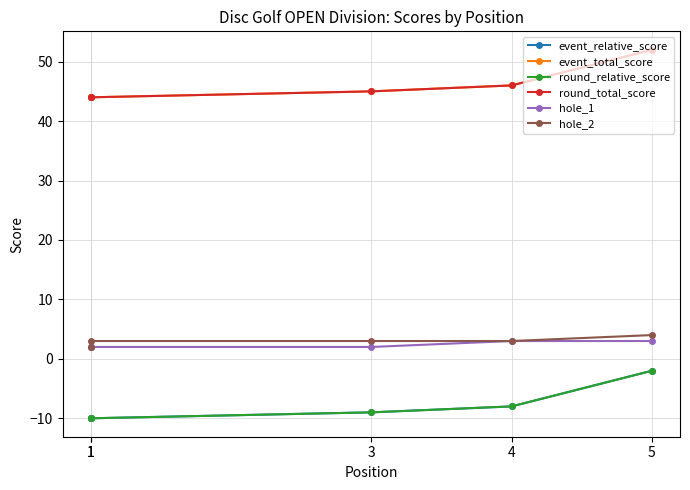

True or false: event_relative_score and hole_1 intersect in this chart.

False